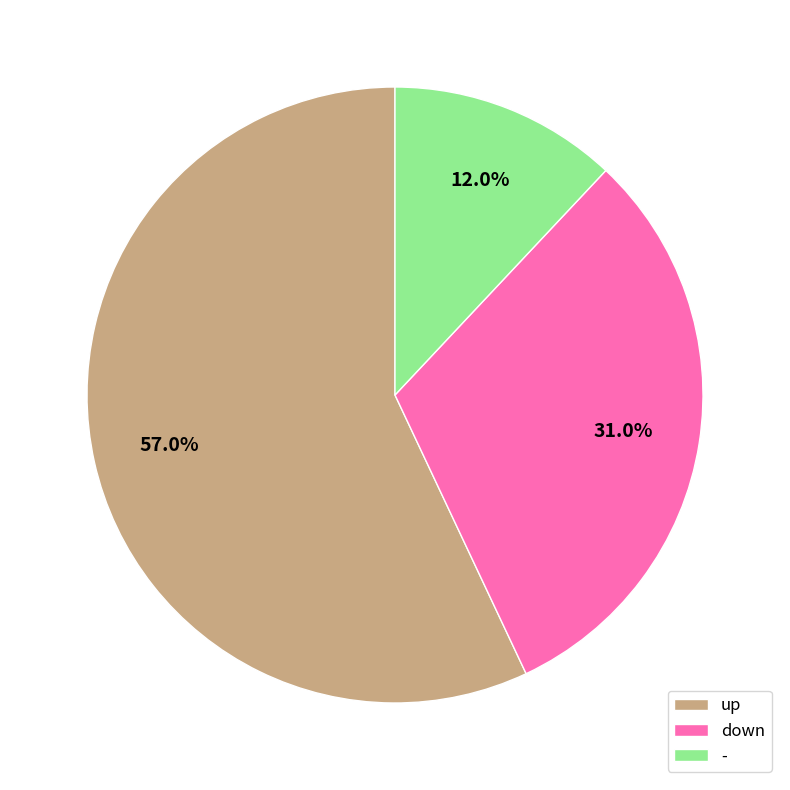

How many segments does this pie chart have?

3